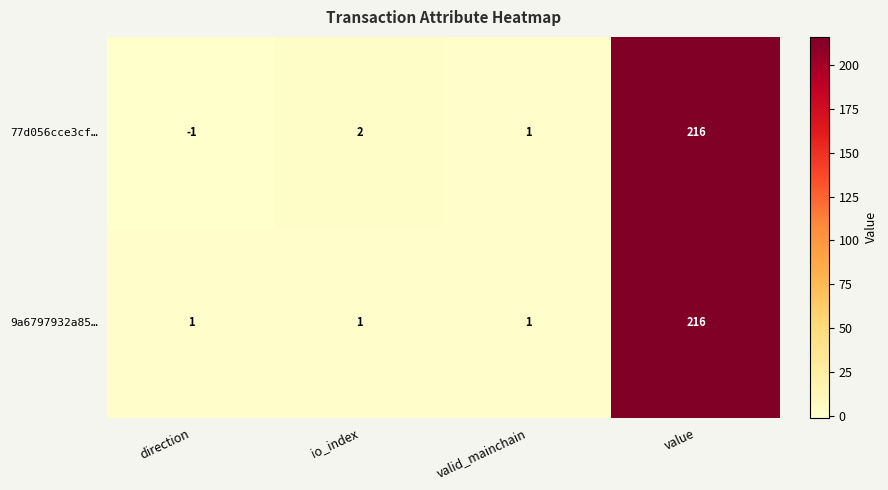

Is it true that 9a6797932a85… equals 100 at value?

False